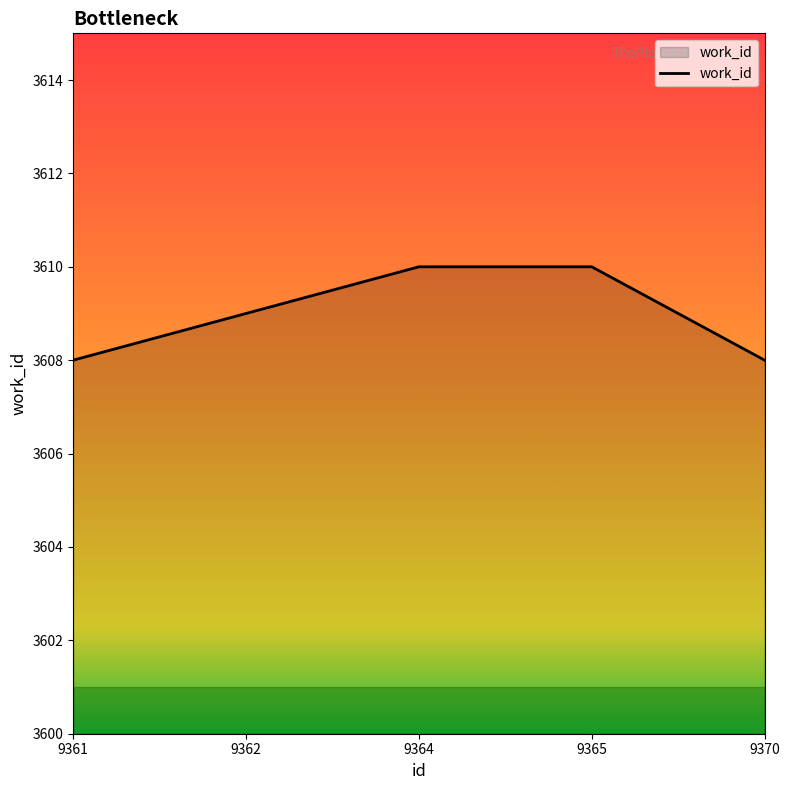

Approximately how many times larger is the value at 9362 compared to 9370?

1.0